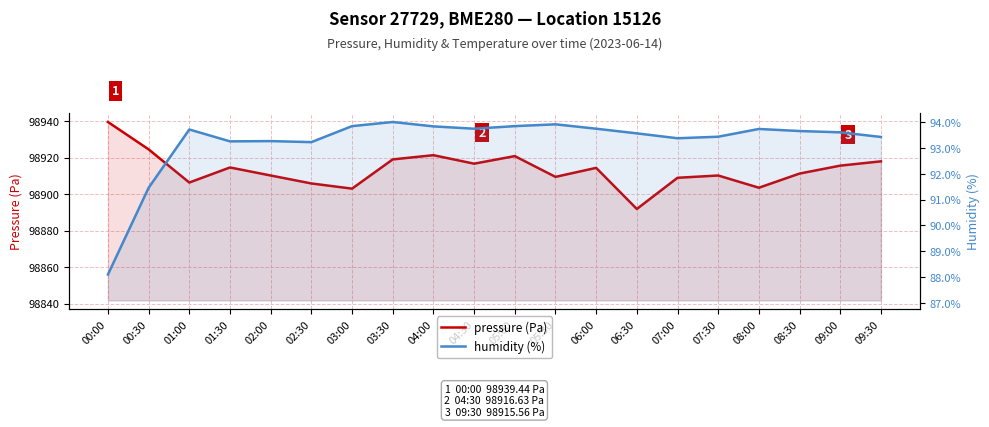

What are all the series names shown in the legend?

pressure (Pa), humidity (%)